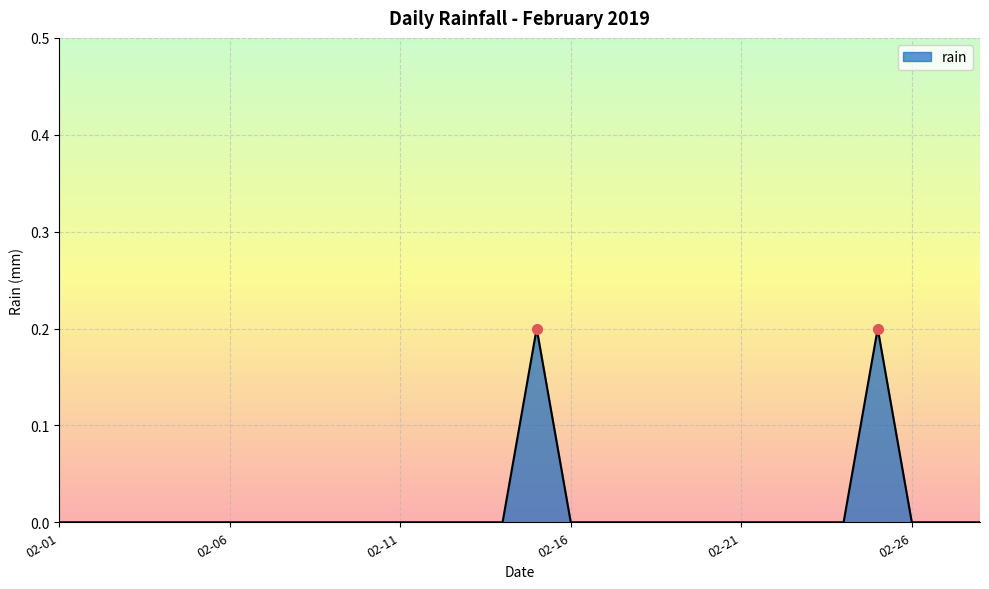

Count the values in the range 0 to 1.

28